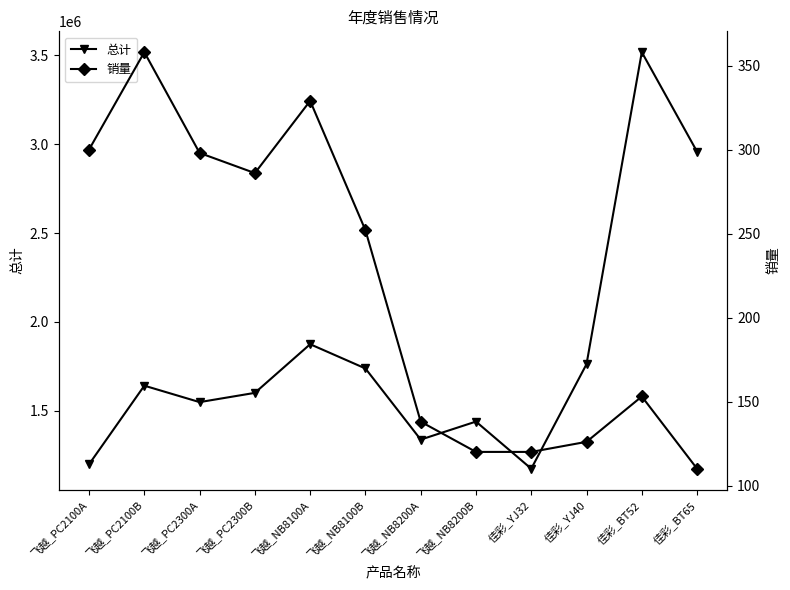

Reading right to left, transcribe all the data shown in this chart.

总计: 2957680	3517470	1762740	1174800	1439880	1338462	1738548	1874971	1601314	1549302	1641788	1199700
销量: 110	153	126	120	120	138	252	329	286	298	358	300